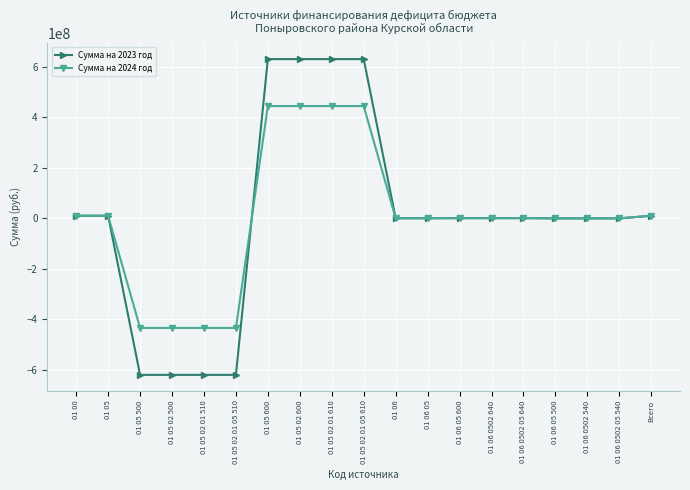

What is the label of the 3rd point from the right?

01 06 0502 540